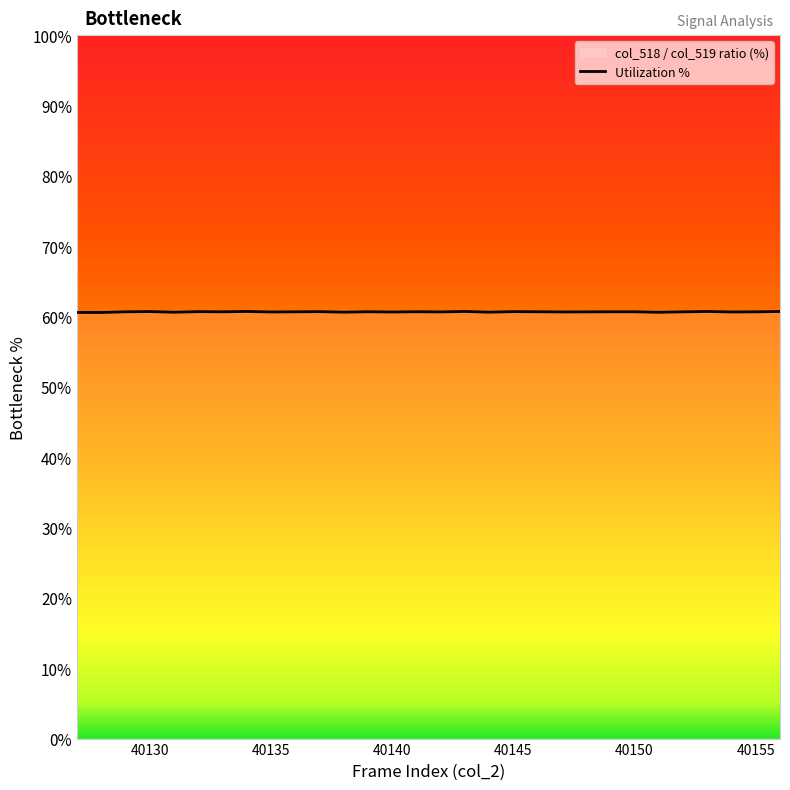

What is the greatest value displayed?

60.7